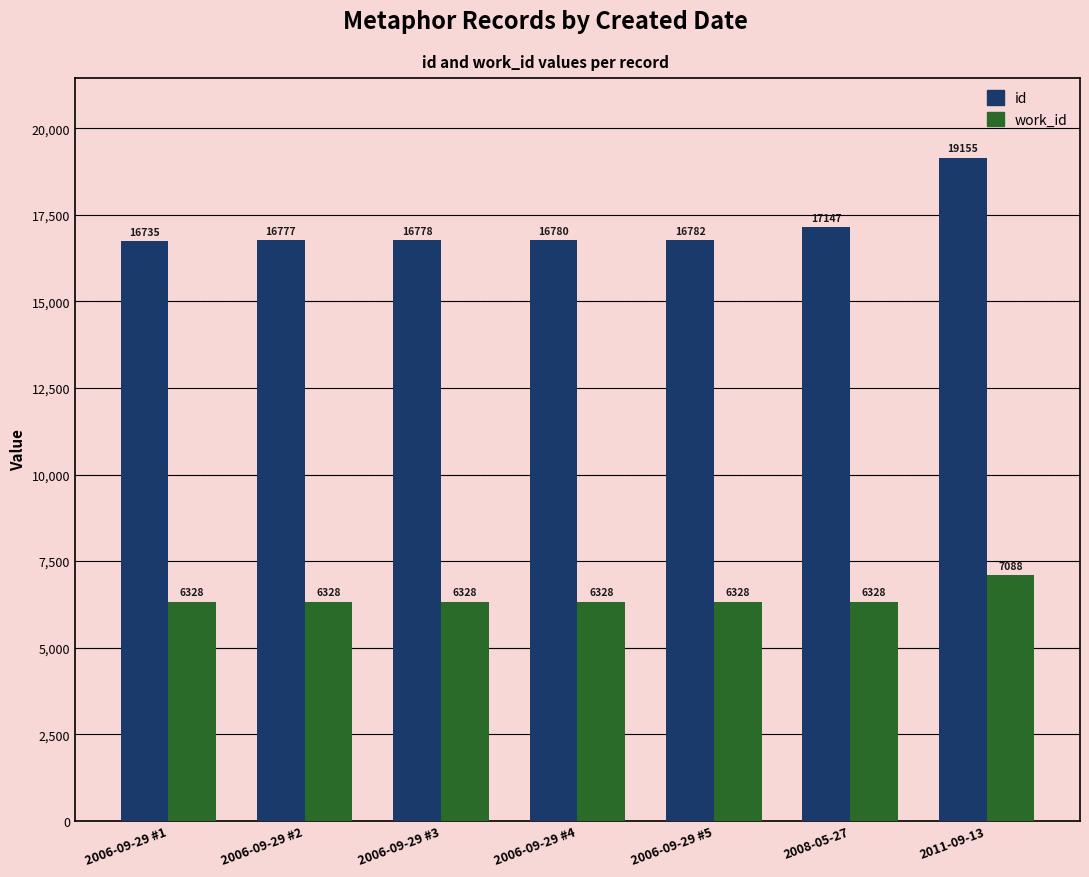

At how many categories does at least one series exceed 8256?

7